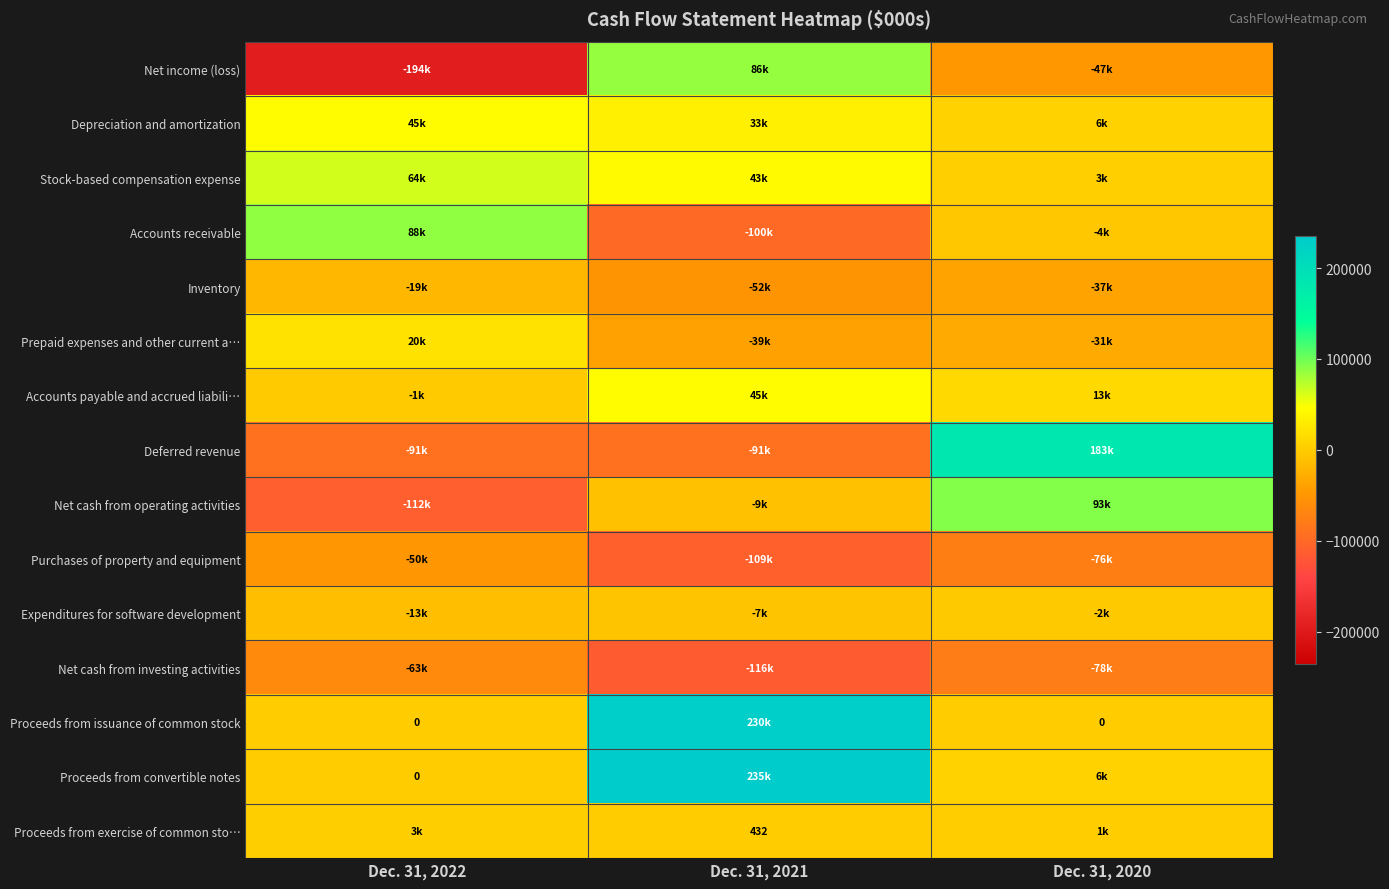

At how many categories does at least one series exceed -35376?

3